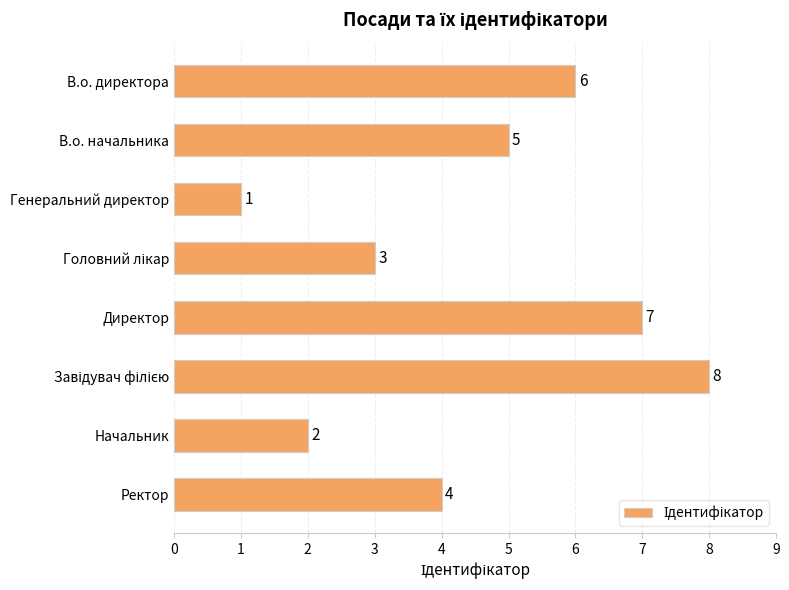

True or false: the data shows 1 at Генеральний директор.

True